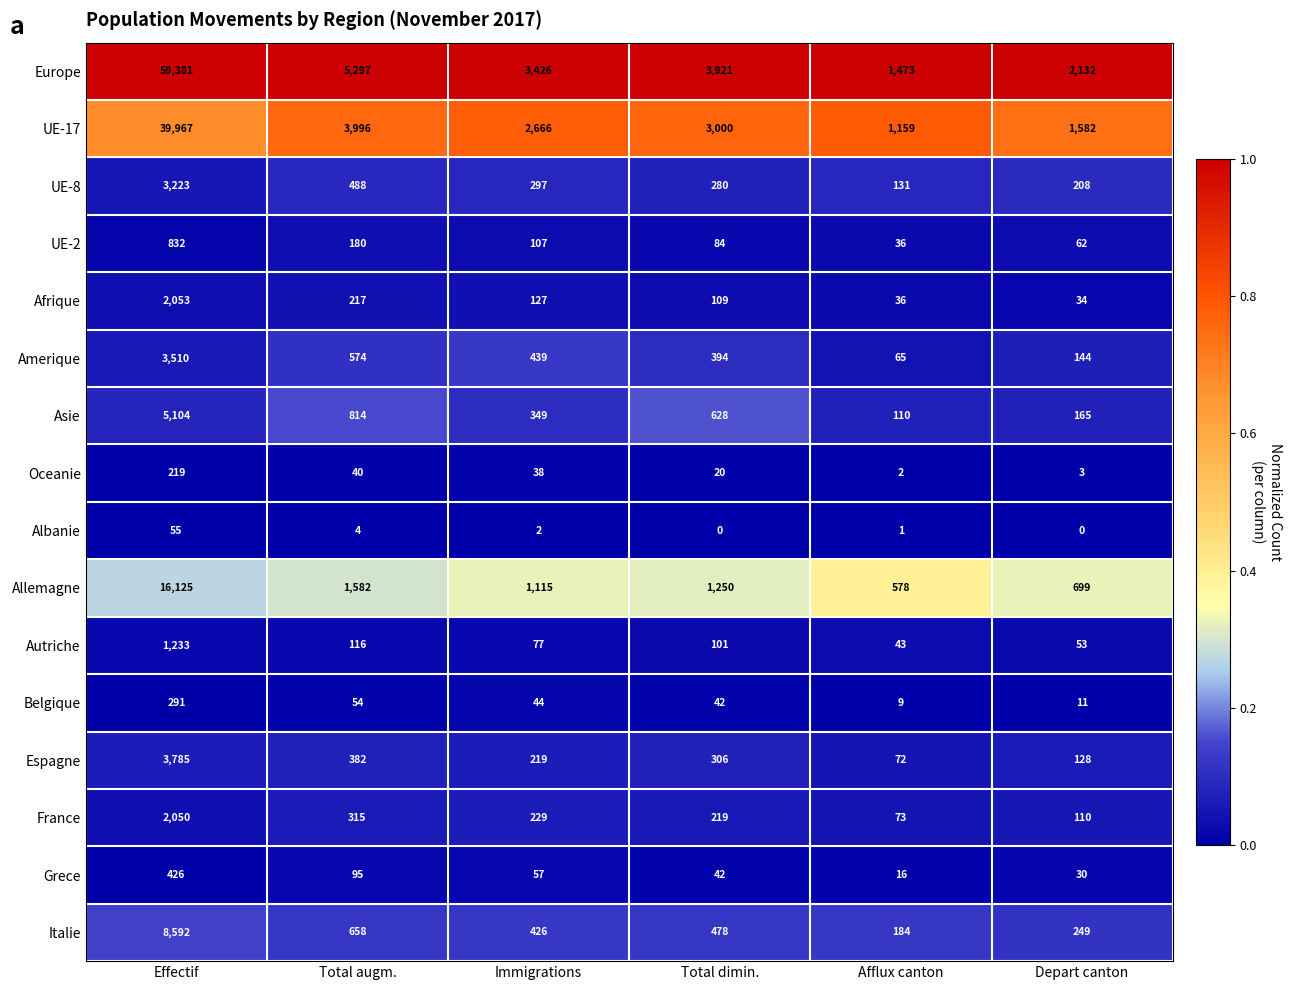

At how many categories does at least one series exceed 0?

6